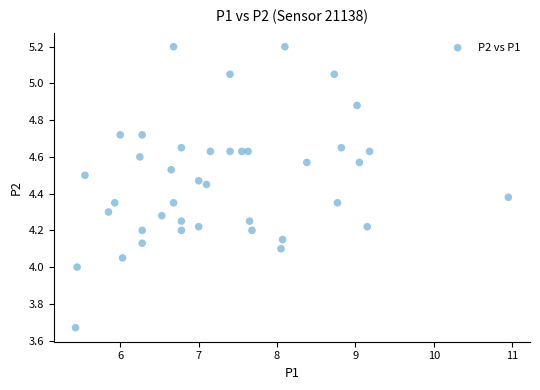

What is the range of Y values (max minus min)?

1.5